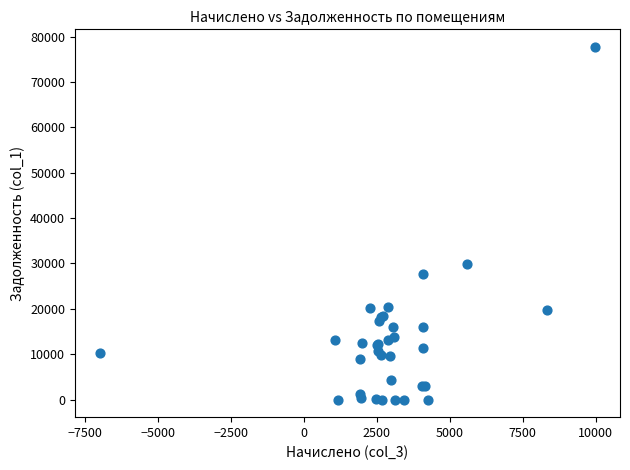

What Y value in the scatter plot is closest to 38847?

29769.8